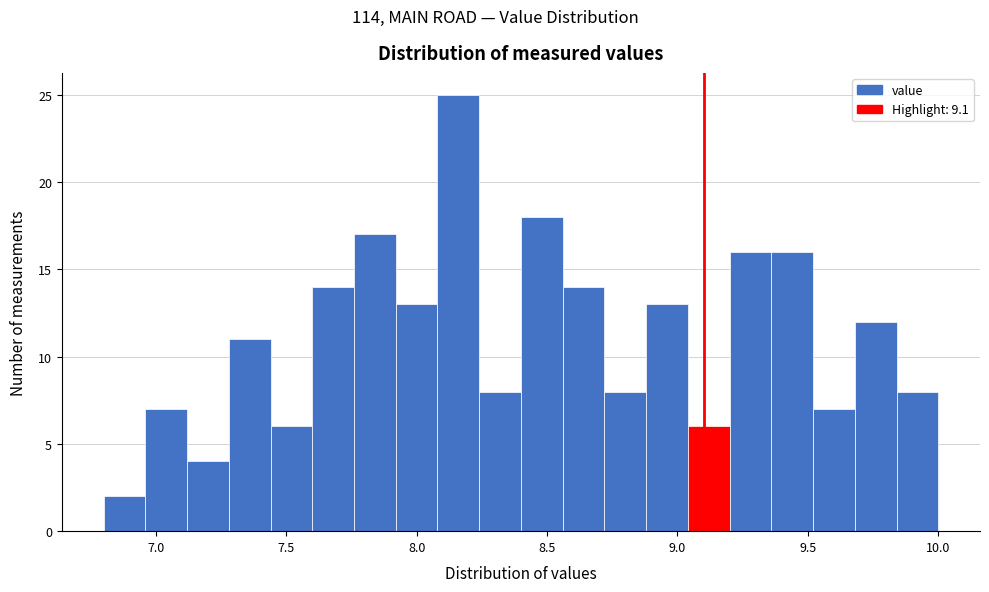

Around what value on the x-axis is the tallest bar? Give the approximate position of its centre, as read against the axis.

8.15